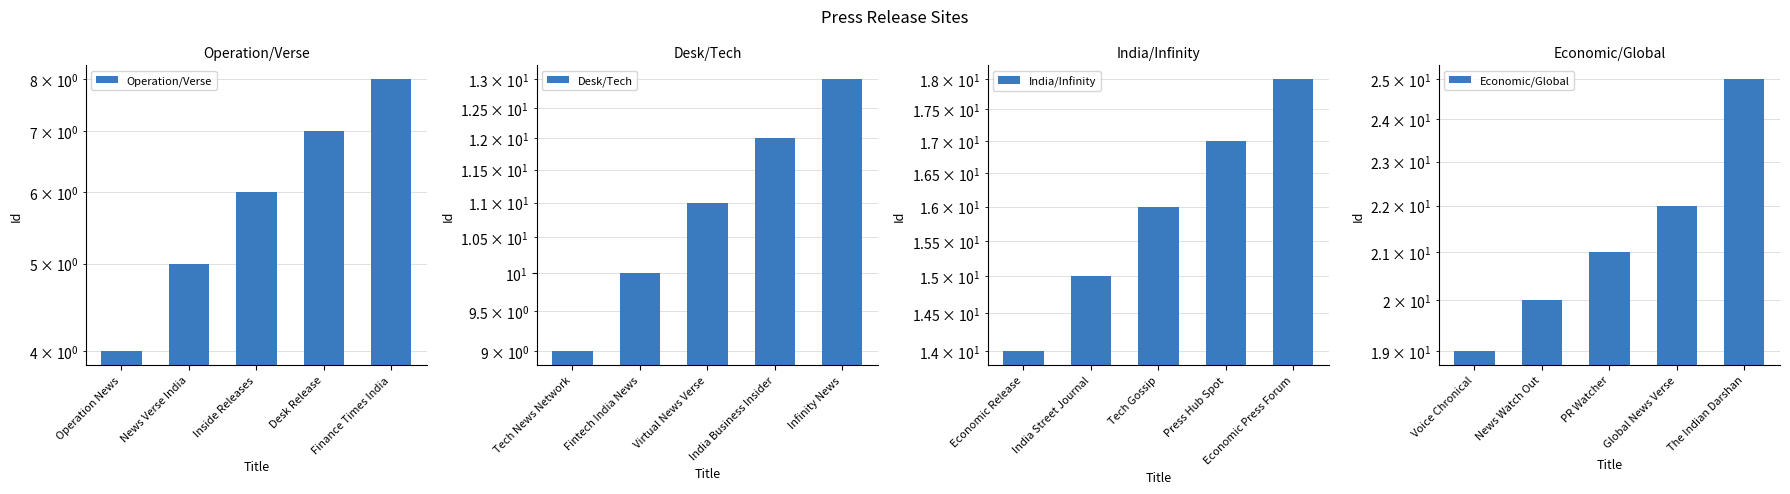

How many bars are there in total?

20